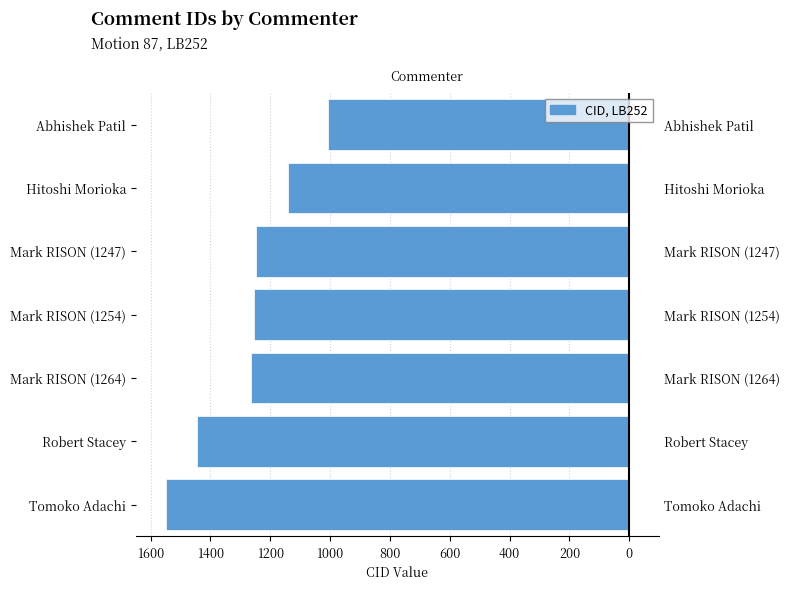

What is the change in value from Robert Stacey to Mark RISON (1264)?

+182